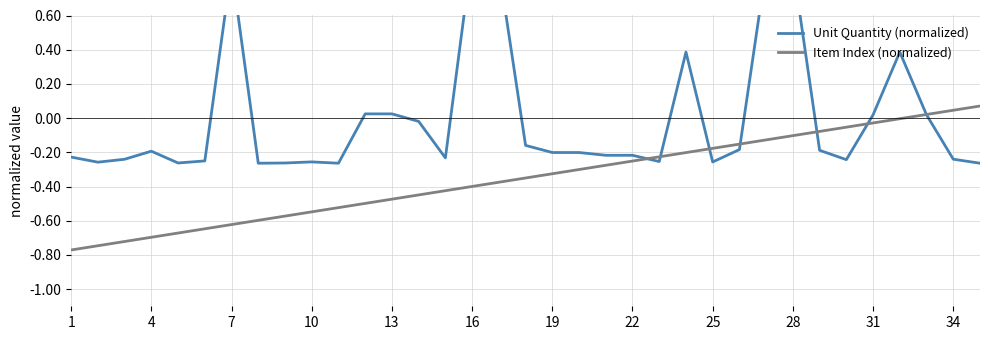

Is it true that Item Index (normalized) equals -0.6 at 19?

False